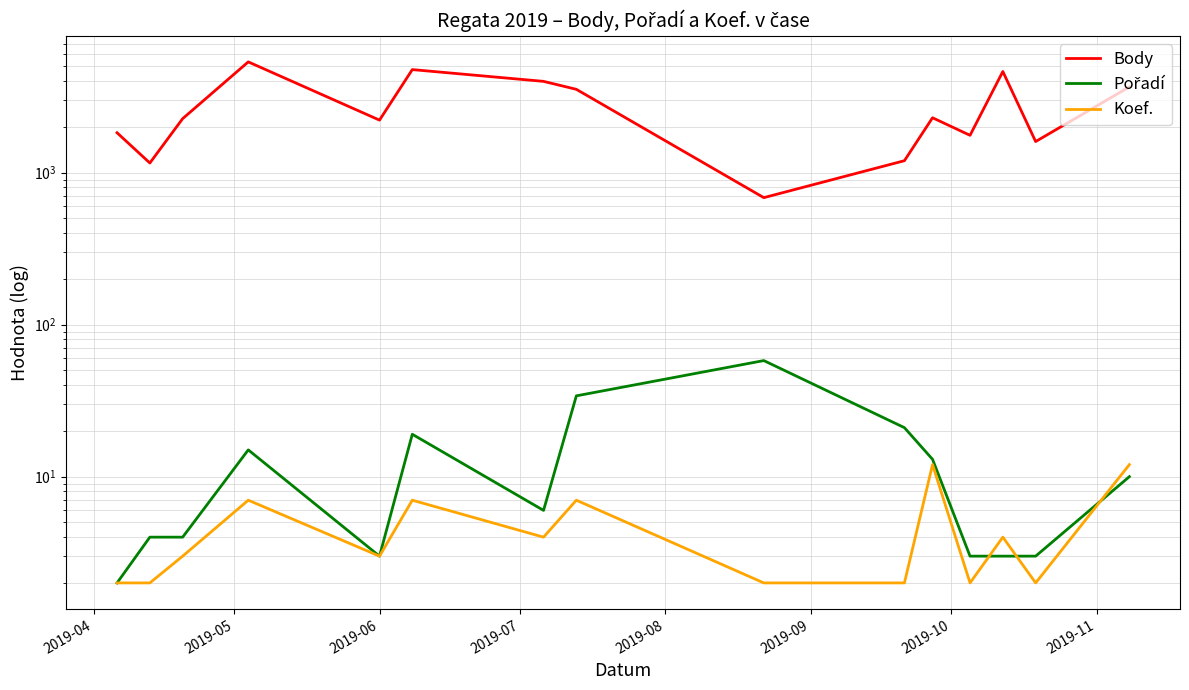

At 2019-07, list the series in order from largest to smallest.

Body, Pořadí, Koef.